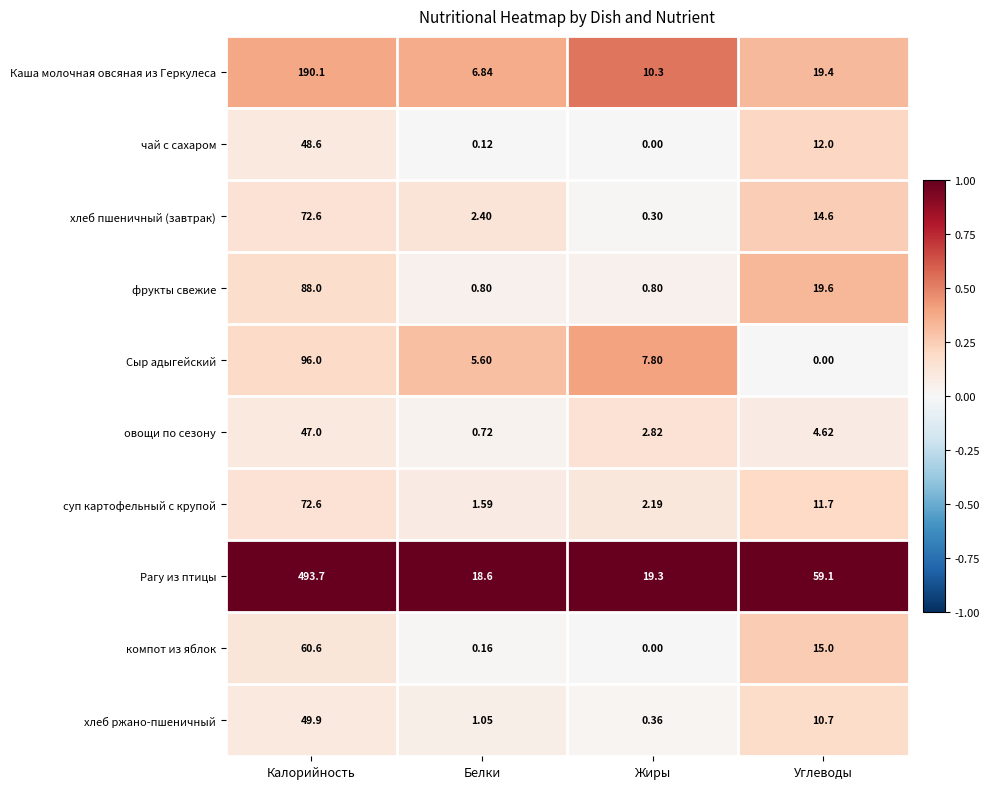

At which label is овощи по сезону closest to 23?

Углеводы